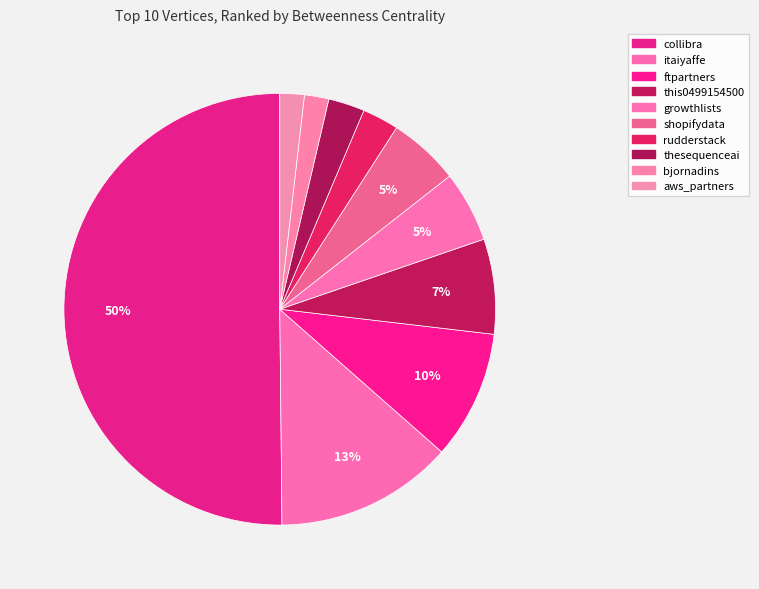

True or false: collibra accounts for 56% of the total.

False